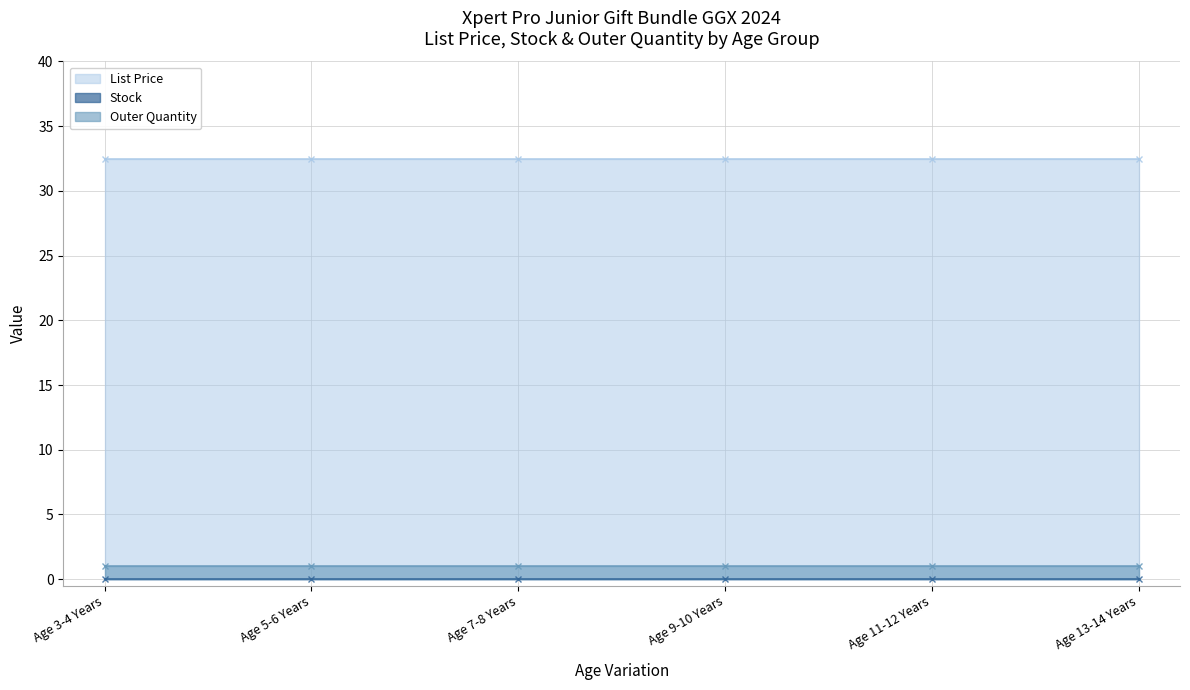

List the series in order of their peak value, lowest first.

Stock, Outer Quantity, List Price